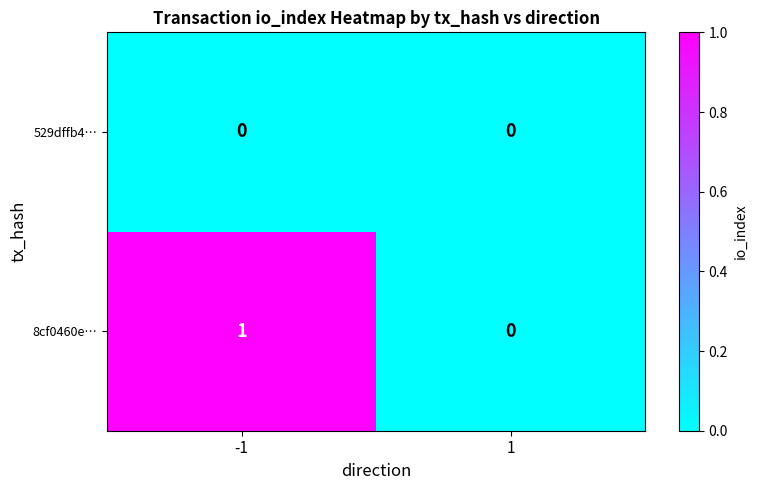

The value of 8cf0460e… at -1 is 2. True or false?

False